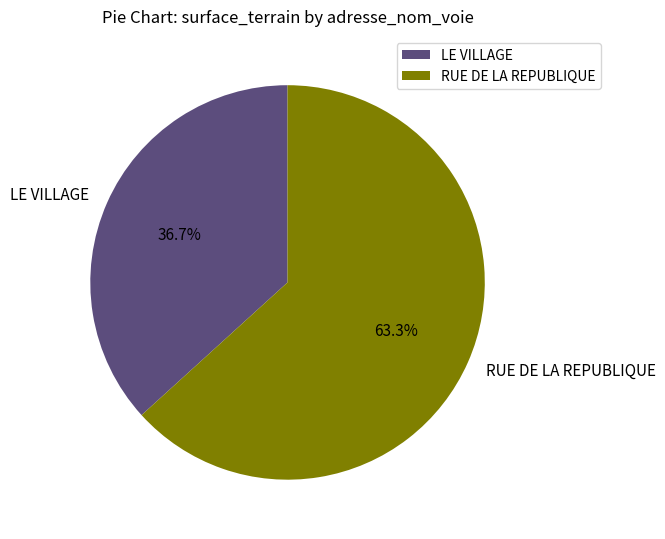

Which slice represents more than half of the pie?

RUE DE LA REPUBLIQUE